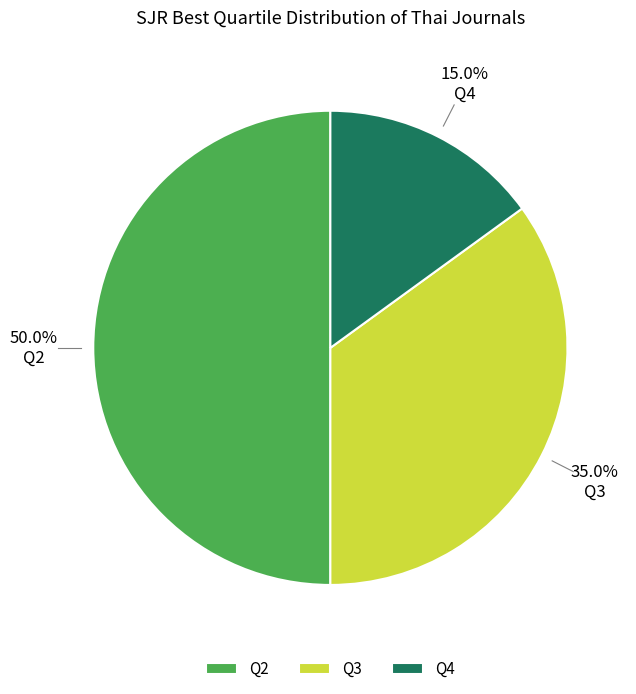

How many slices are in this pie chart?

3